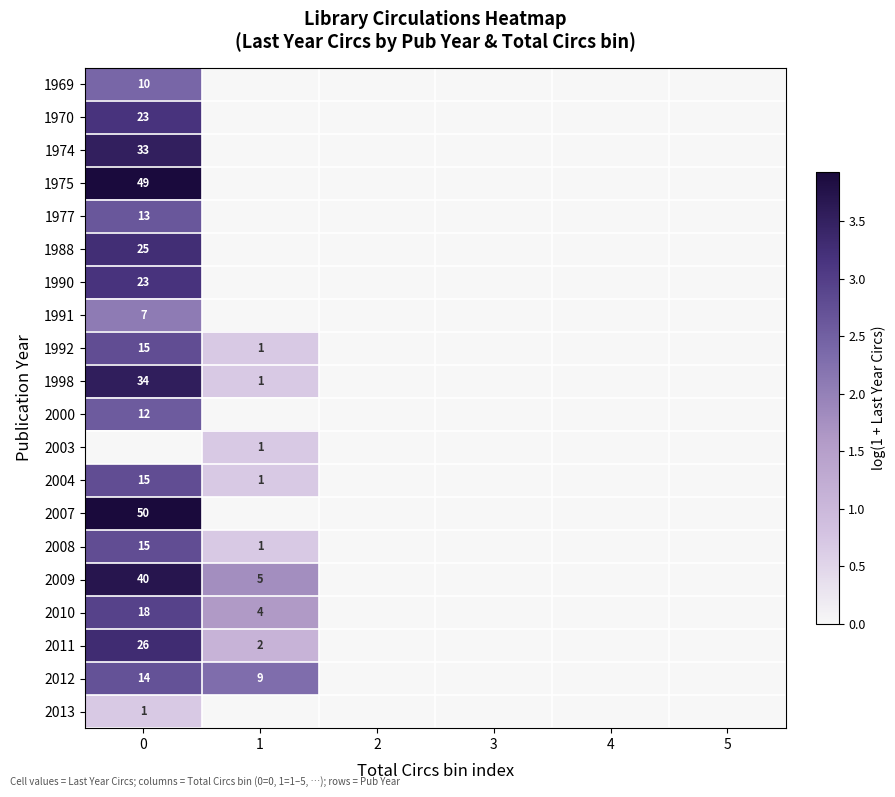

The value of 2013 at 0 is 1. True or false?

True